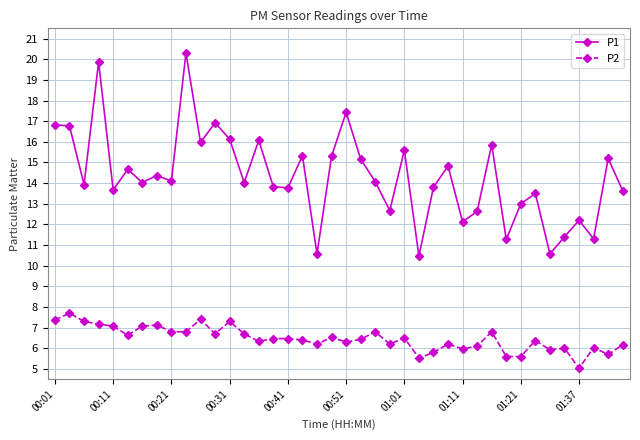

List the series in order of their peak value, highest first.

P1, P2